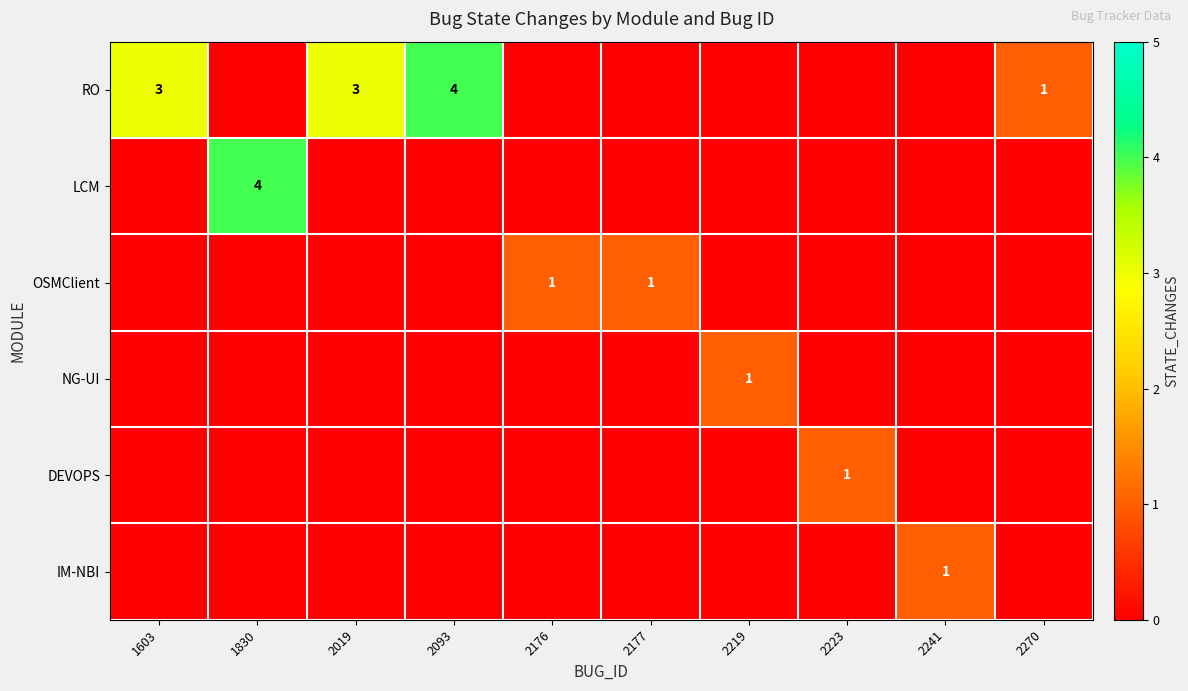

What is the difference between the highest and lowest values at 1603?

3